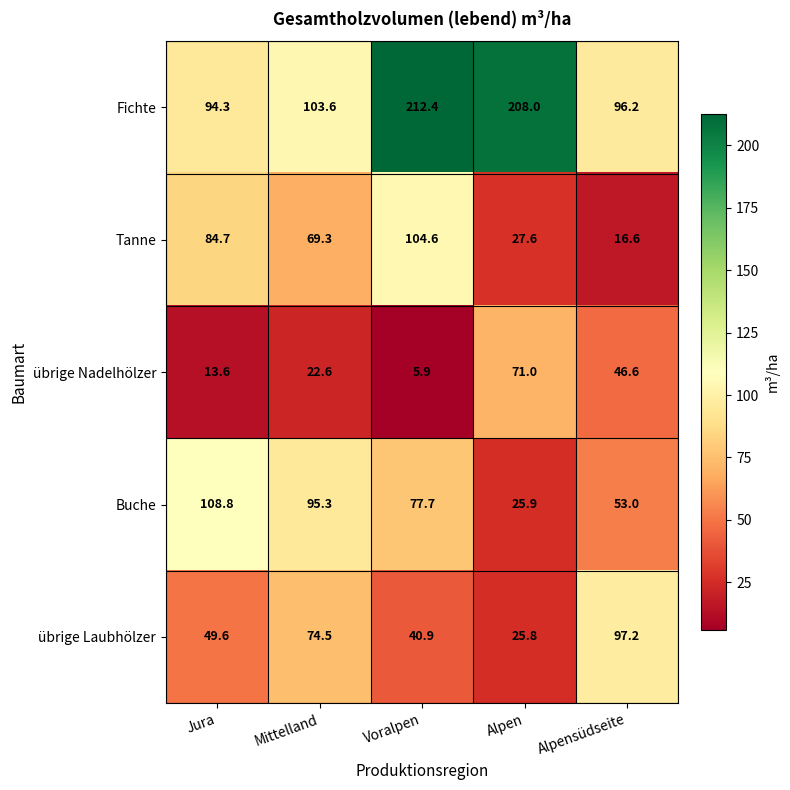

What is the difference between the highest and lowest values at Jura?

95.2